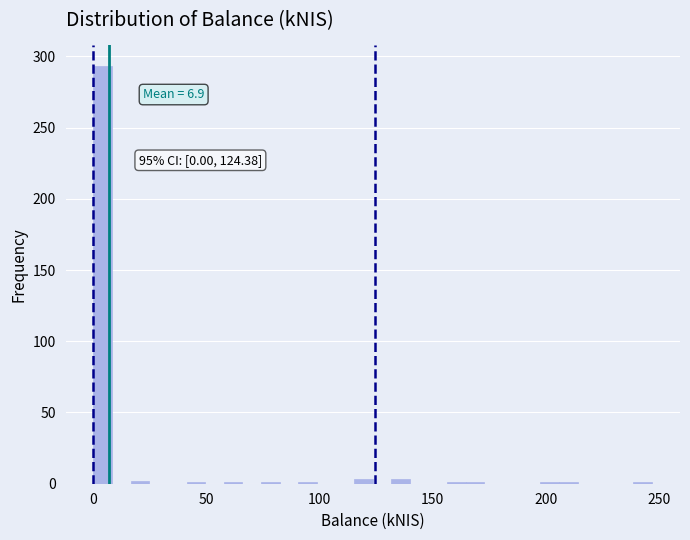

Read against the x-axis, roughly where is the centre of the tallest bar?

5